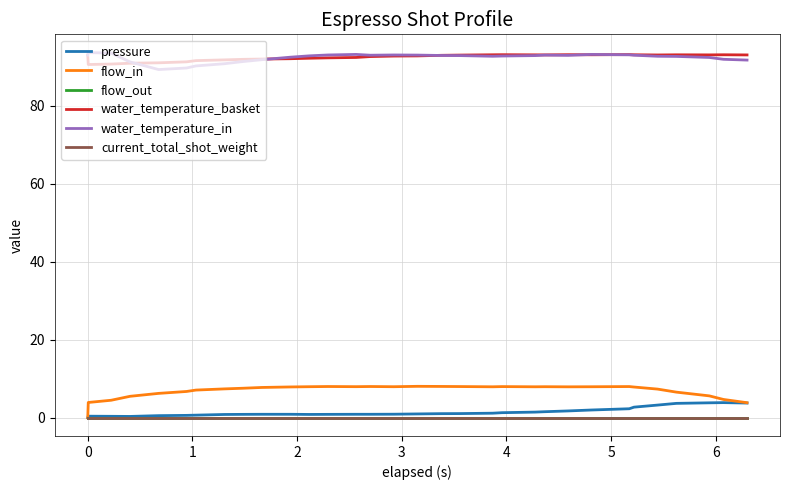

Does the chart display data point markers on the line(s)?

No